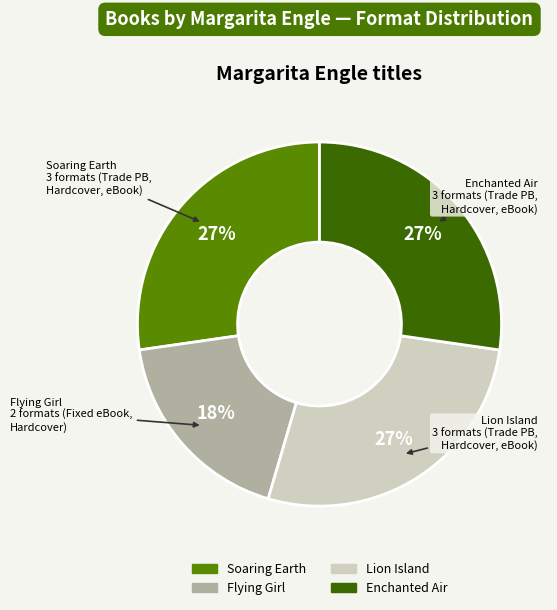

To the nearest percent, what is the difference between the largest and smallest slice percentages?

9%